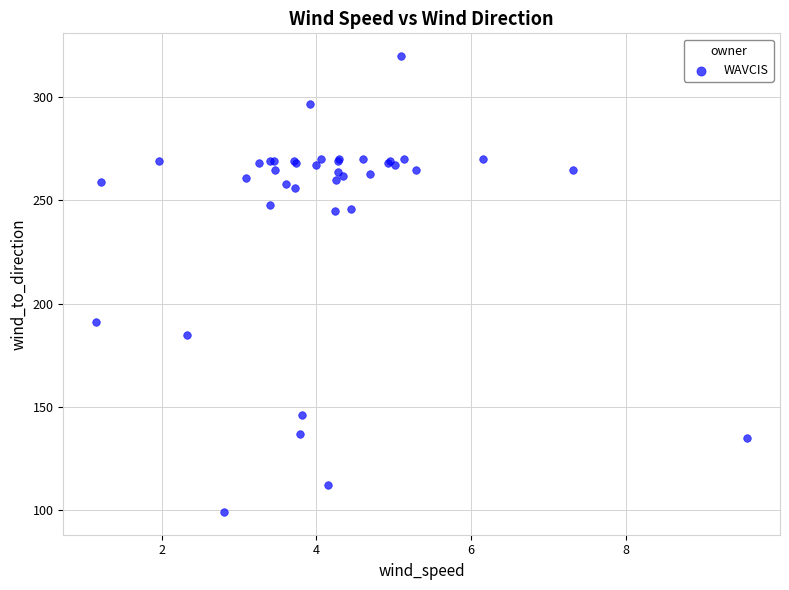

What Y value in the scatter plot is closest to 209?

191